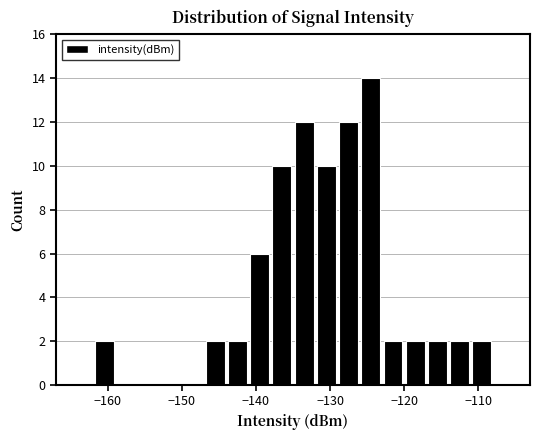

Around what value on the x-axis is the tallest bar? Give the approximate position of its centre, as read against the axis.

-124